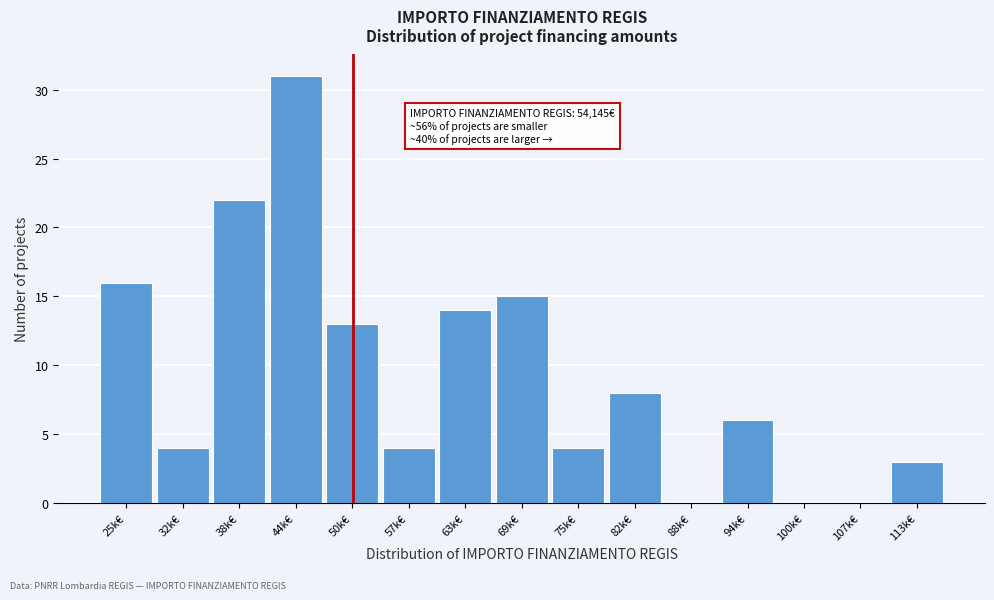

Reading left to right, extract all data points from this chart.

25k€=16	32k€=4	38k€=22	44k€=31	50k€=13	57k€=4	63k€=14	69k€=15	75k€=4	82k€=8	88k€=0	94k€=6	100k€=0	107k€=0	113k€=3